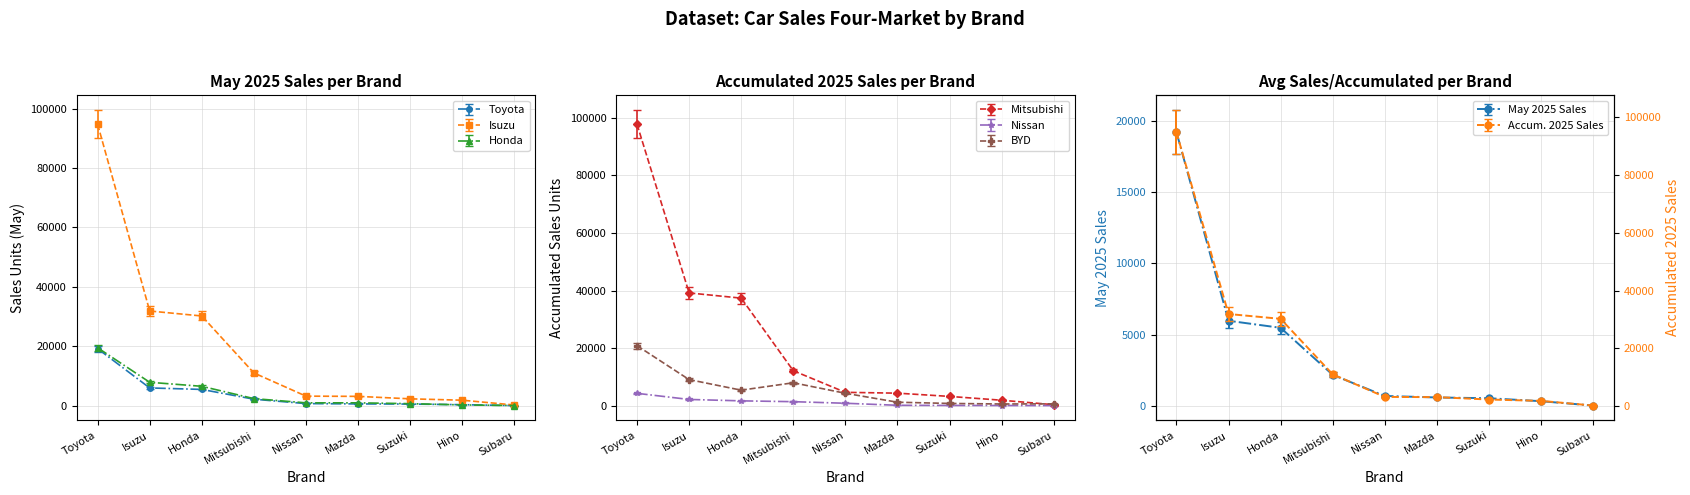

What is the sum of the Isuzu values at Hino and Toyota?

88902.4